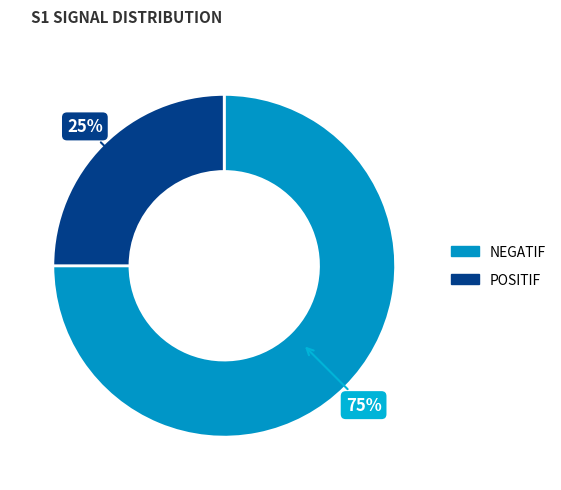

What is the ratio of the value at NEGATIF to the value at POSITIF?

3.0